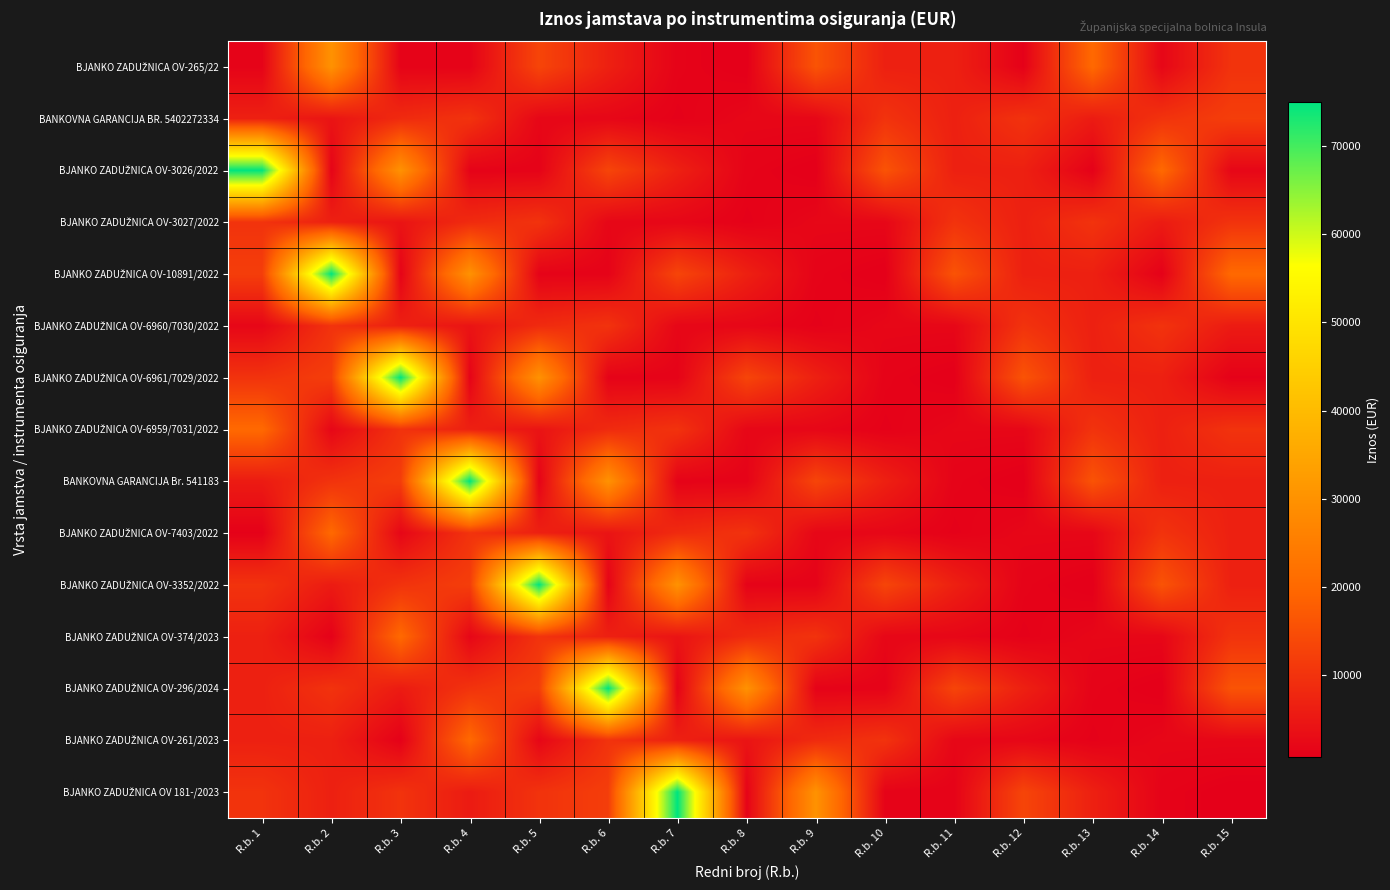

Rank the series by their maximum value, from highest to lowest.

BJANKO ZADUŽNICA OV-3026/2022, BJANKO ZADUŽNICA OV-10891/2022, BJANKO ZADUŽNICA OV-6961/7029/2022, BANKOVNA GARANCIJA Br. 541183, BJANKO ZADUŽNICA OV-3352/2022, BJANKO ZADUŽNICA OV-296/2024, BJANKO ZADUŽNICA OV 181-/2023, BJANKO ZADUŽNICA OV-265/22, BJANKO ZADUŽNICA OV-6959/7031/2022, BJANKO ZADUŽNICA OV-7403/2022, BJANKO ZADUŽNICA OV-374/2023, BJANKO ZADUŽNICA OV-261/2023, BANKOVNA GARANCIJA BR. 5402272334, BJANKO ZADUŽNICA OV-3027/2022, BJANKO ZADUŽNICA OV-6960/7030/2022